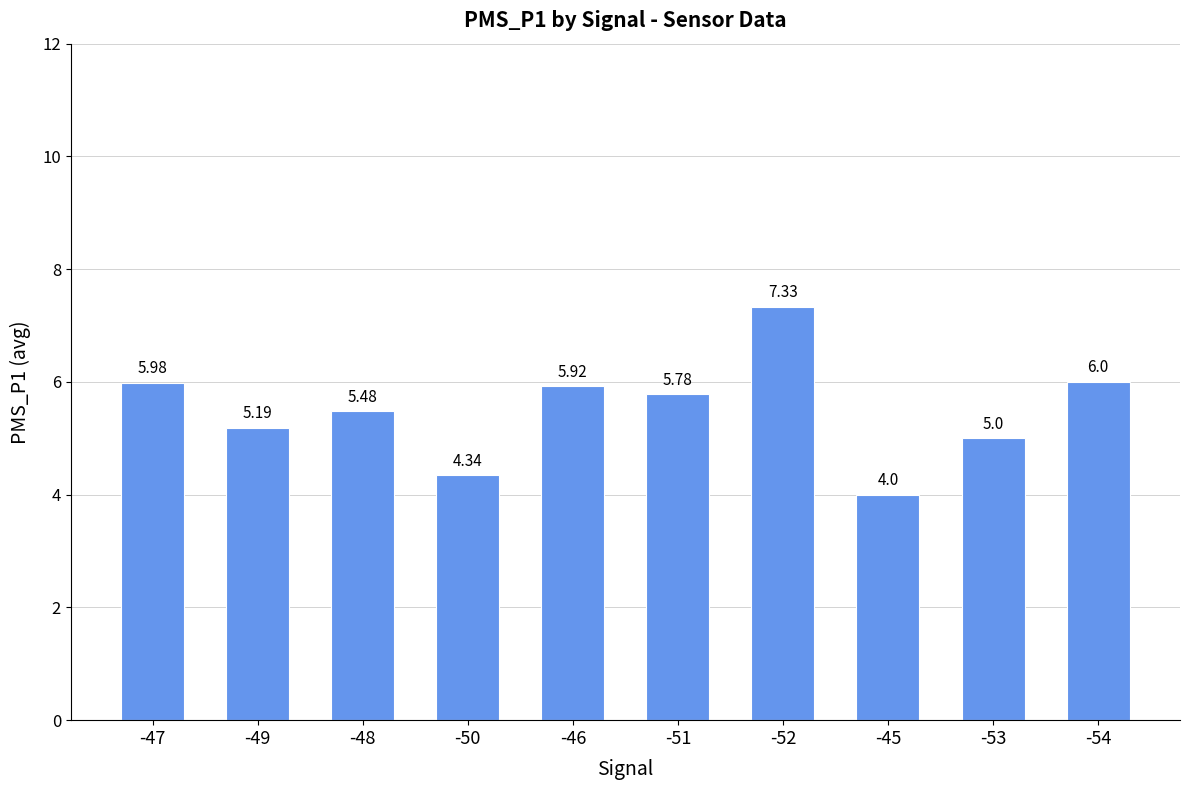

Which category has the highest value across all series?

-52